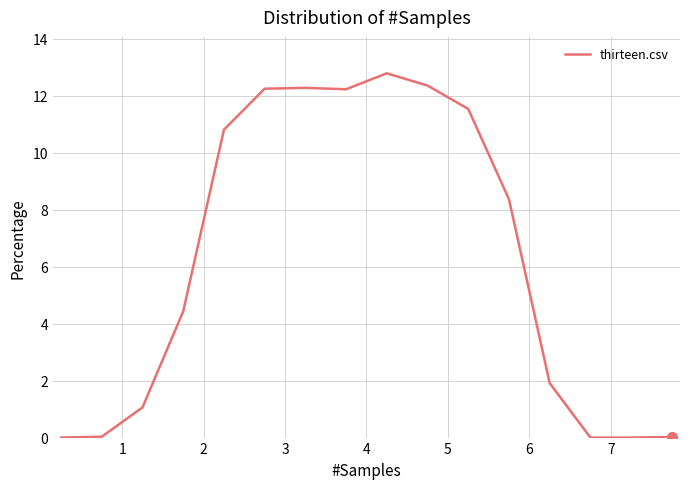

What is the difference between the maximum and minimum values?

12.8